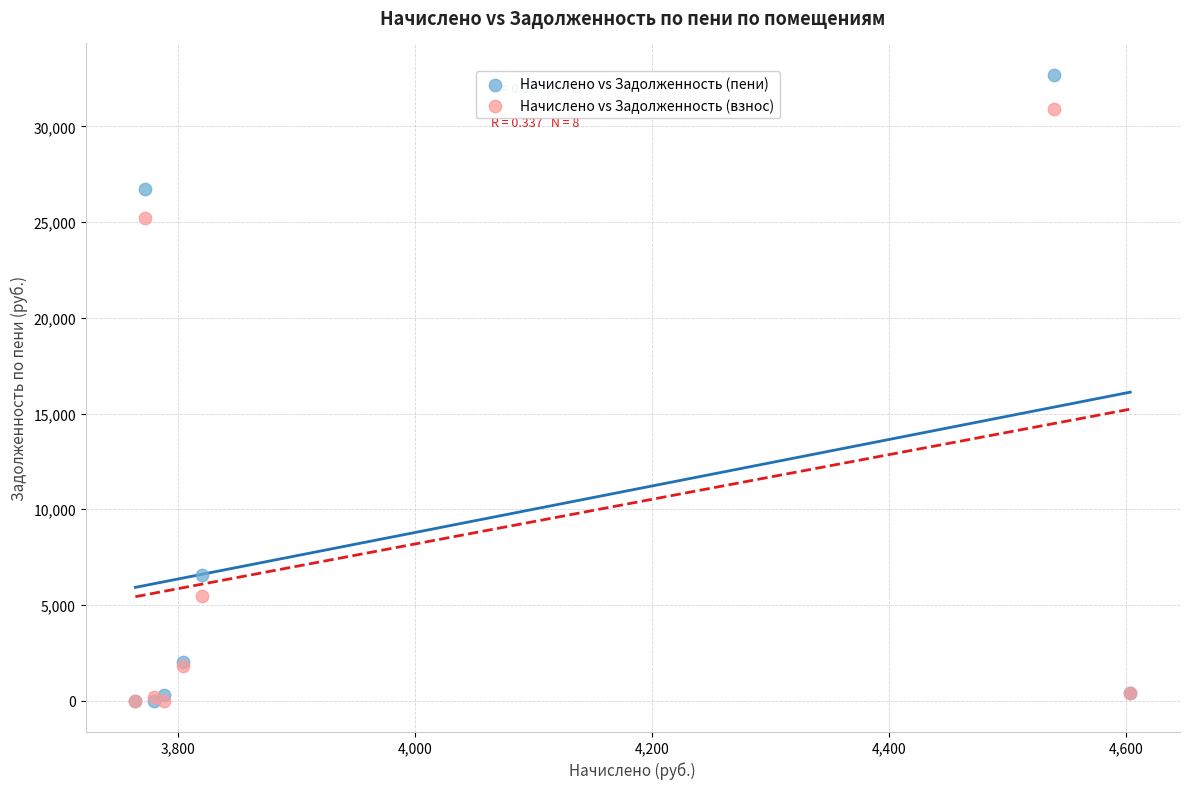

What are all the series names shown in the legend?

Начислено vs Задолженность (пени), Начислено vs Задолженность (взнос)